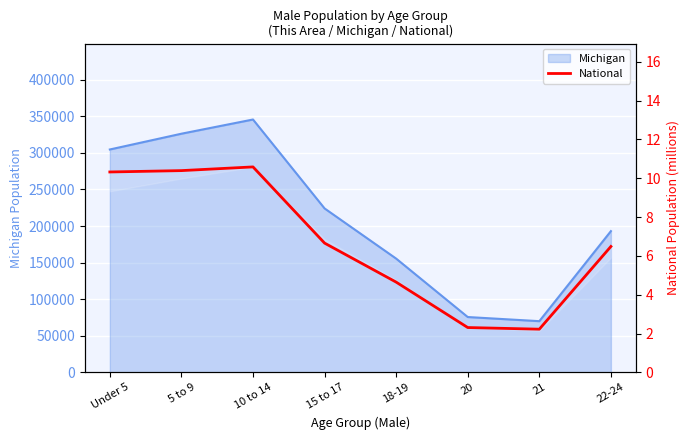

How many interior local valleys (lower than both neighbors) does the data have?

1